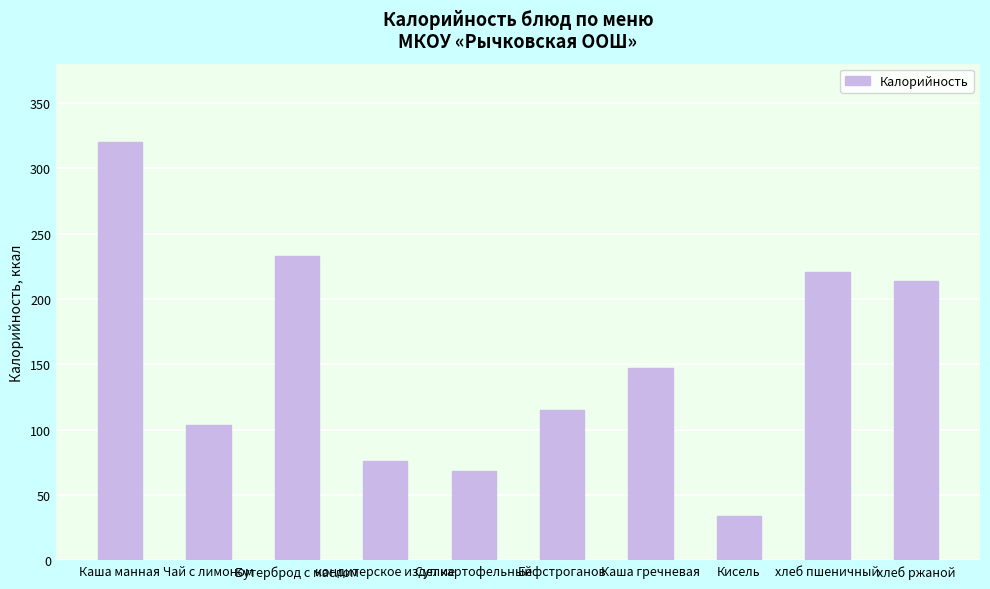

True or false: the data shows 33.8 at Кисель.

True